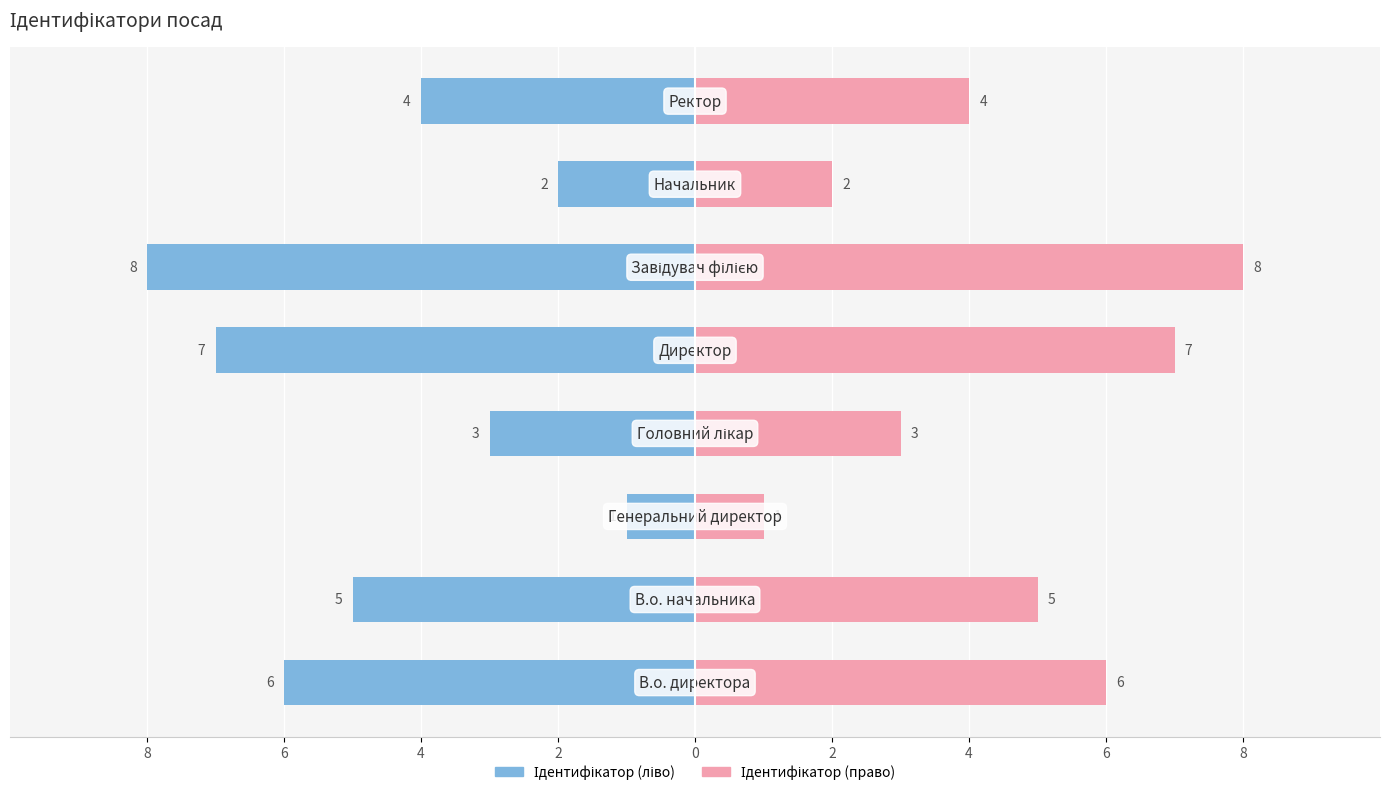

What is the difference between the maximum and second lowest values in the Ідентифікатор (ліво) series?

6